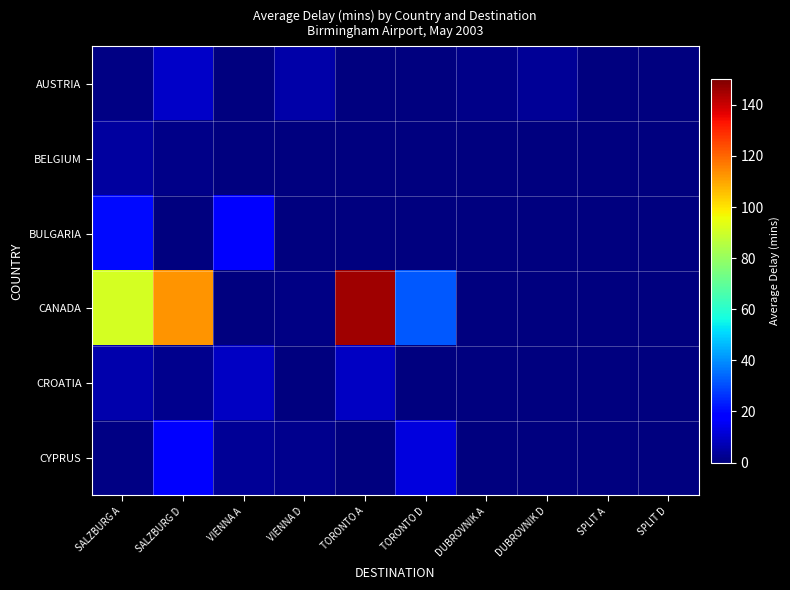

Which series has the widest spread of values?

CANADA